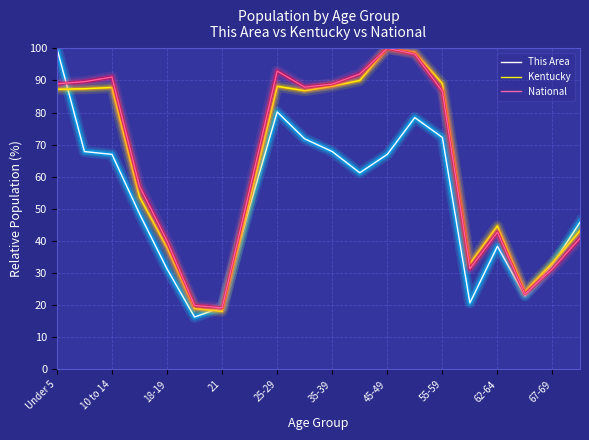

What is the smallest value displayed?

16.3